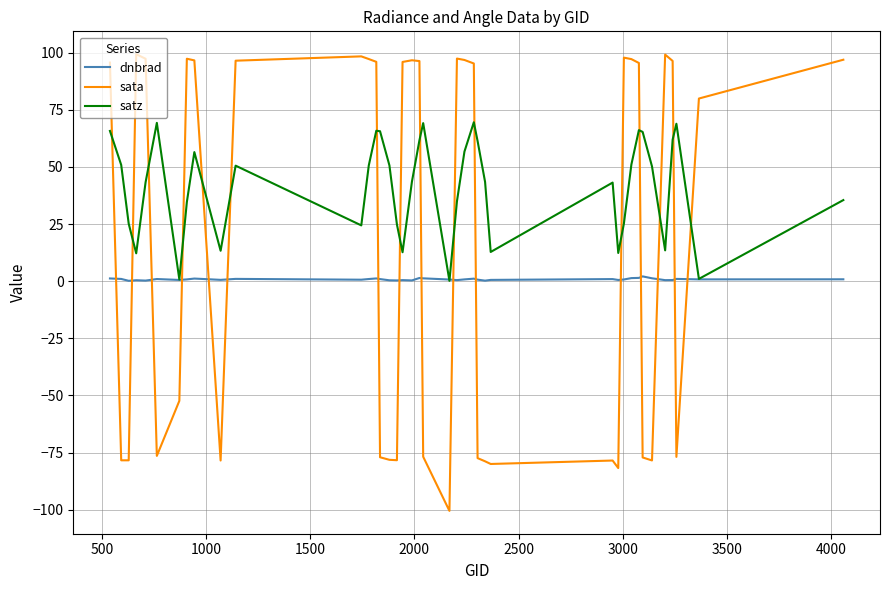

What is the minimum value shown in the chart?

-100.6